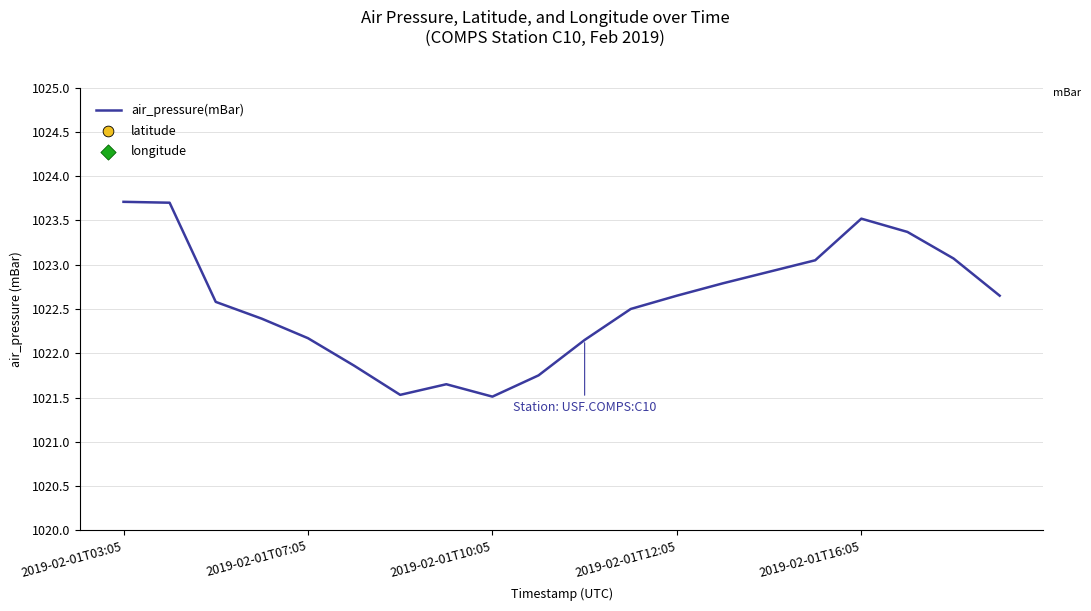

At which label does air_pressure(mBar) first exceed 1022?

2019-02-01T03:05